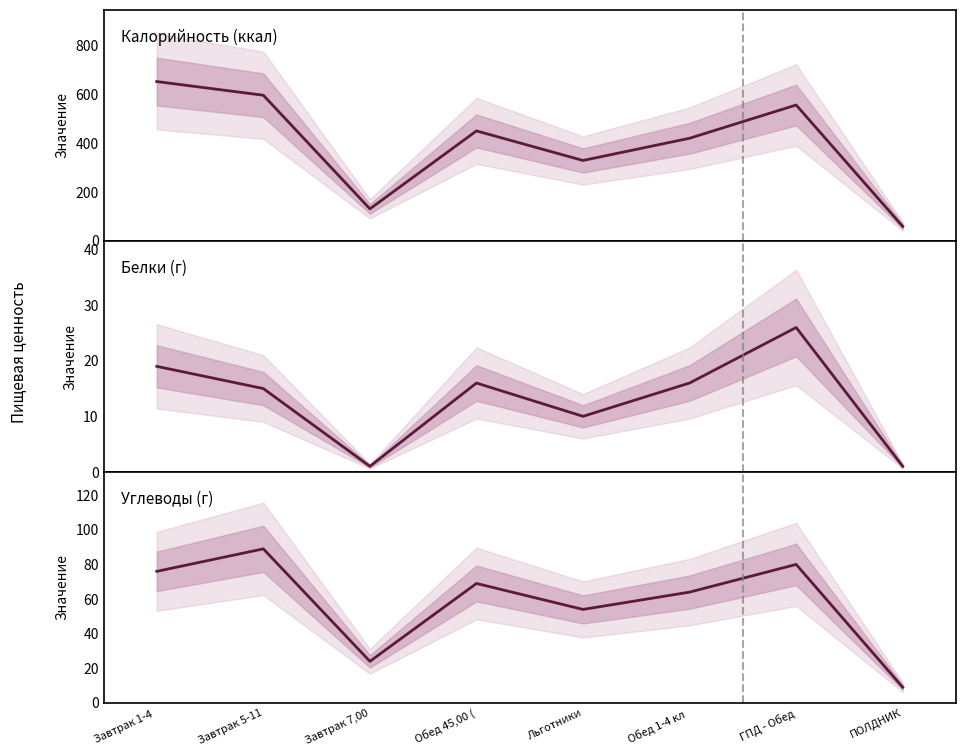

Rank the categories by Калорийность value from lowest to highest.

ПОЛДНИК, Завтрак 7,00, Льготники, Обед 1-4 кл , Обед 45,00 (, ГПД - Обед, Завтрак 5-11, Завтрак 1-4 